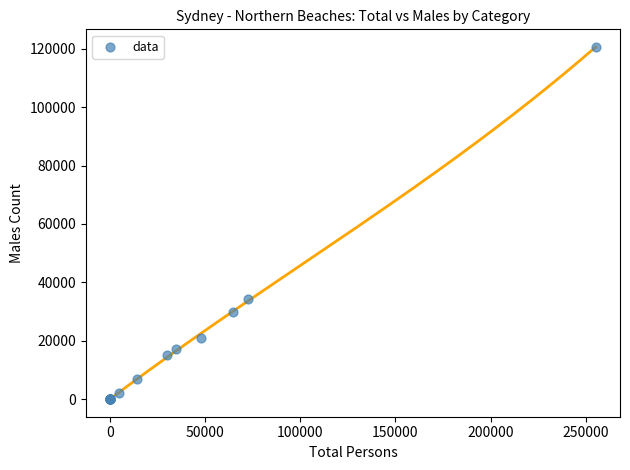

What Y value in the scatter plot is closest to 60328?

34241